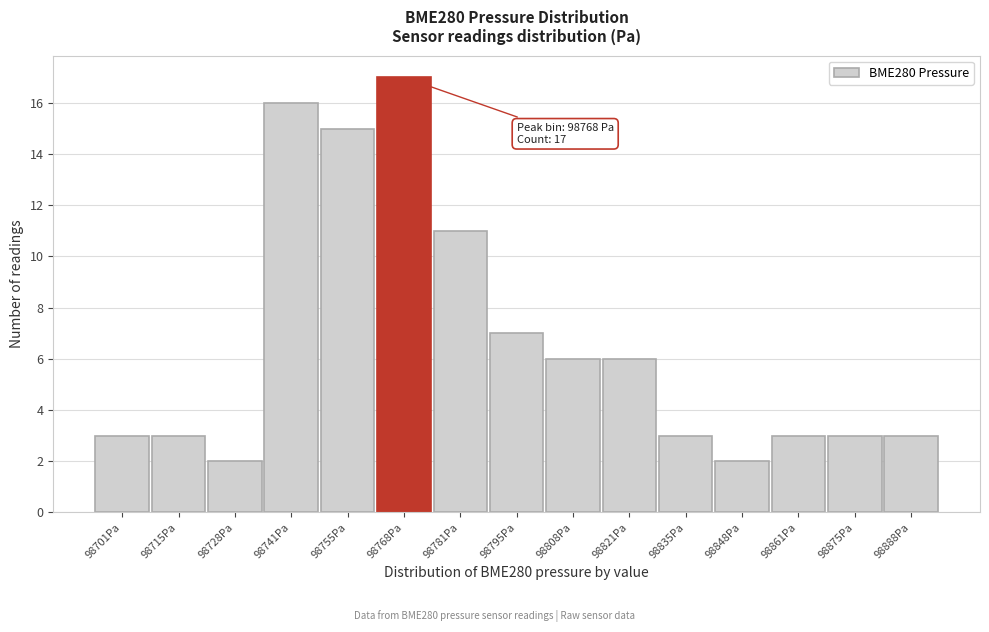

Over which range of the x-axis is the bar tallest?

98762 to 98776